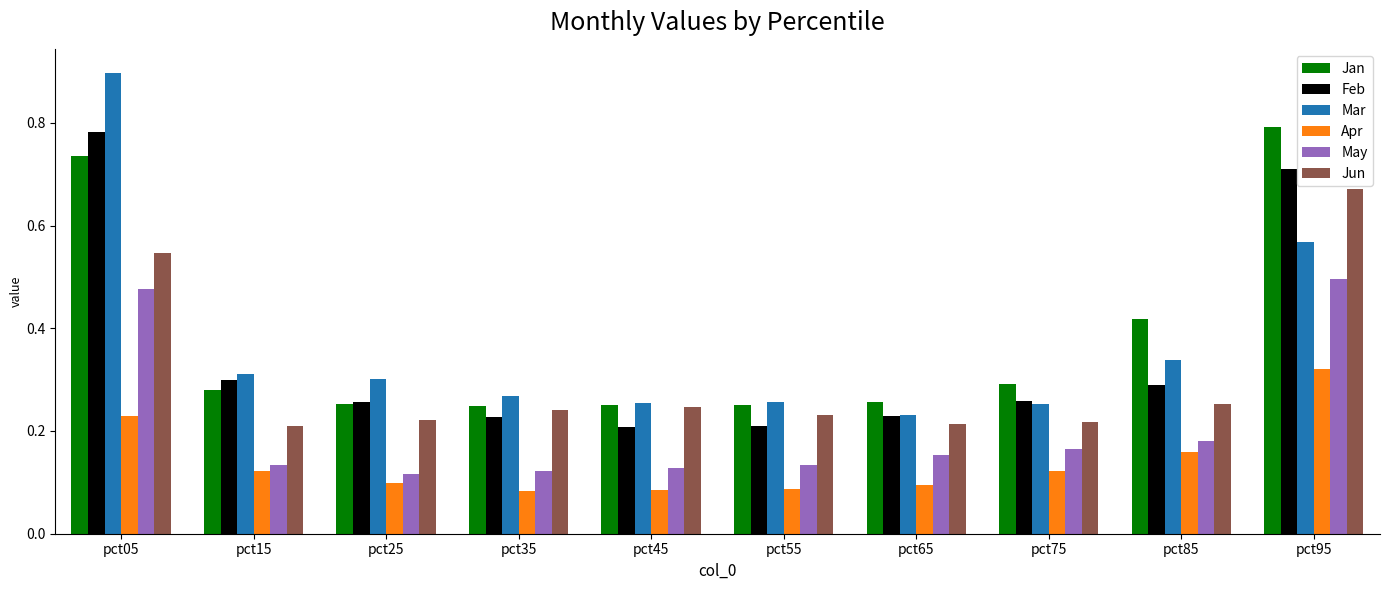

What is the highest value of the Mar series?

0.9